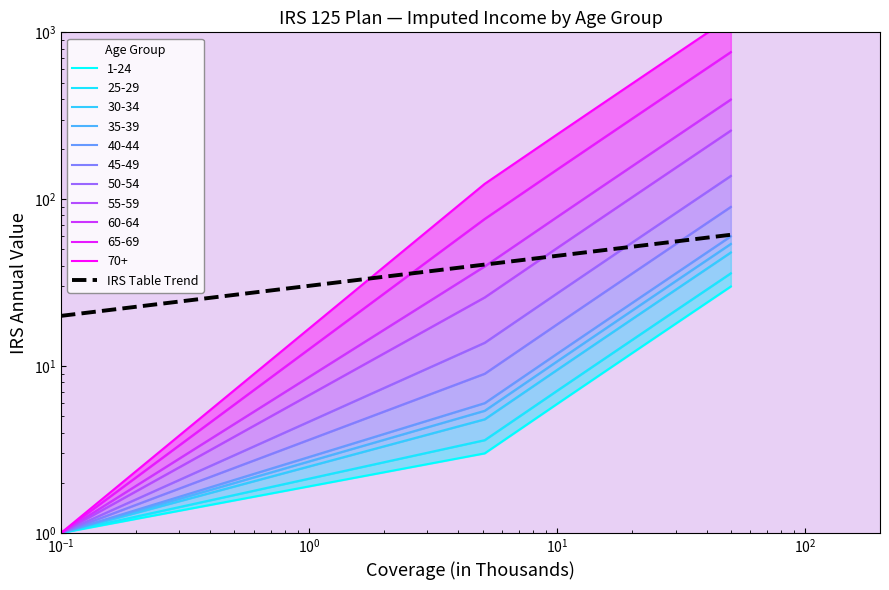

The value at $\mathdefault{10^{4}}$ is 13.1. True or false?

False